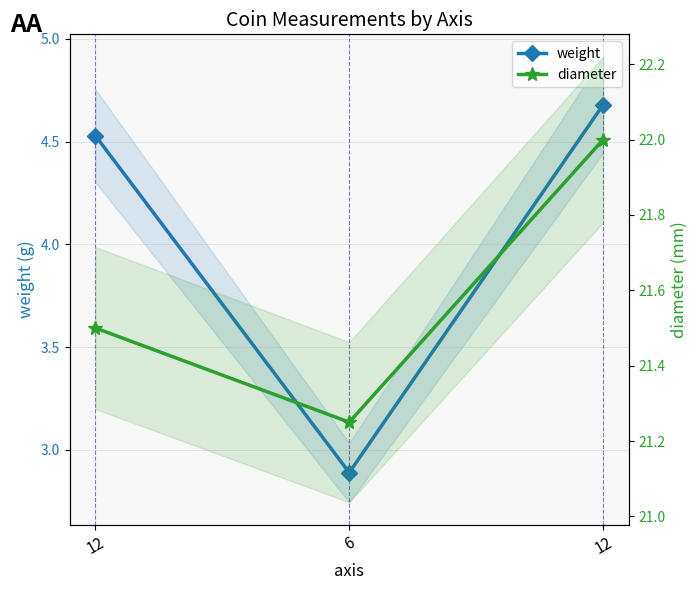

Count the diameter values in the range 21 to 22.

3